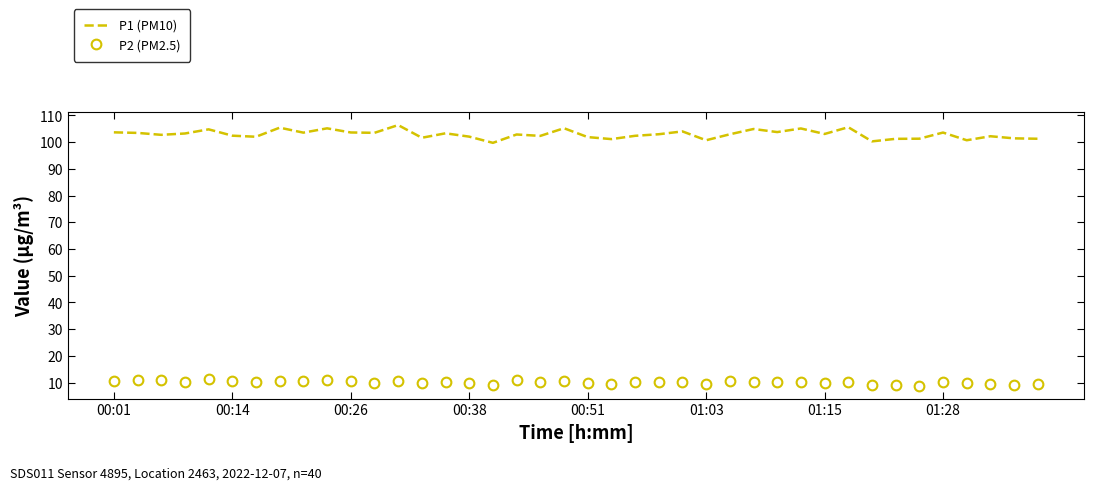

What is the highest value of the P1 (PM10) series?

106.4